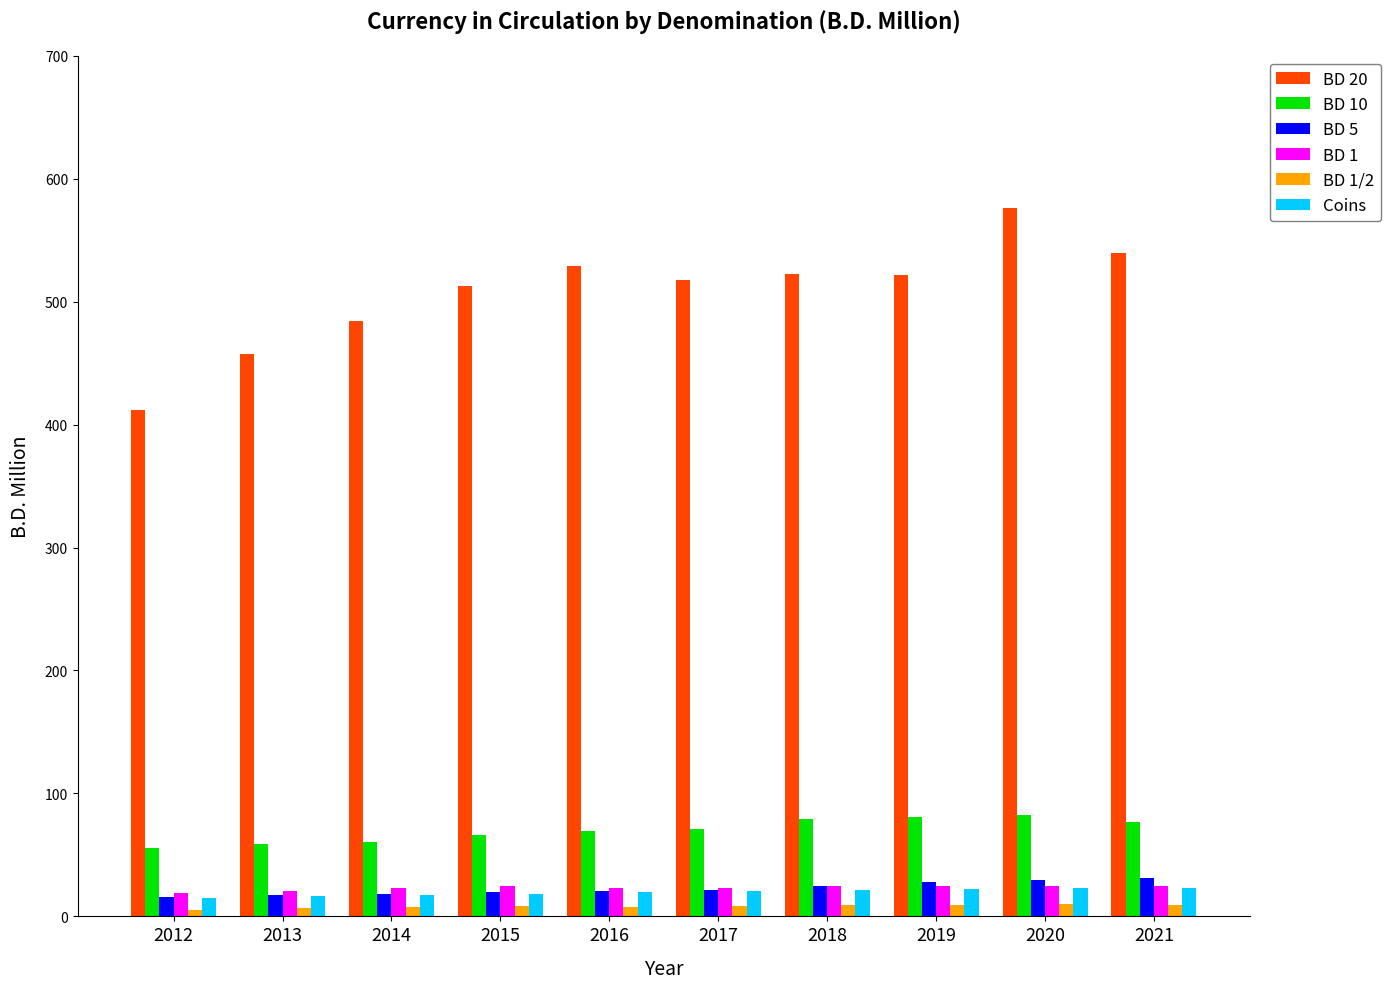

What is the spread (max minus min) of values at 2018?

513.1